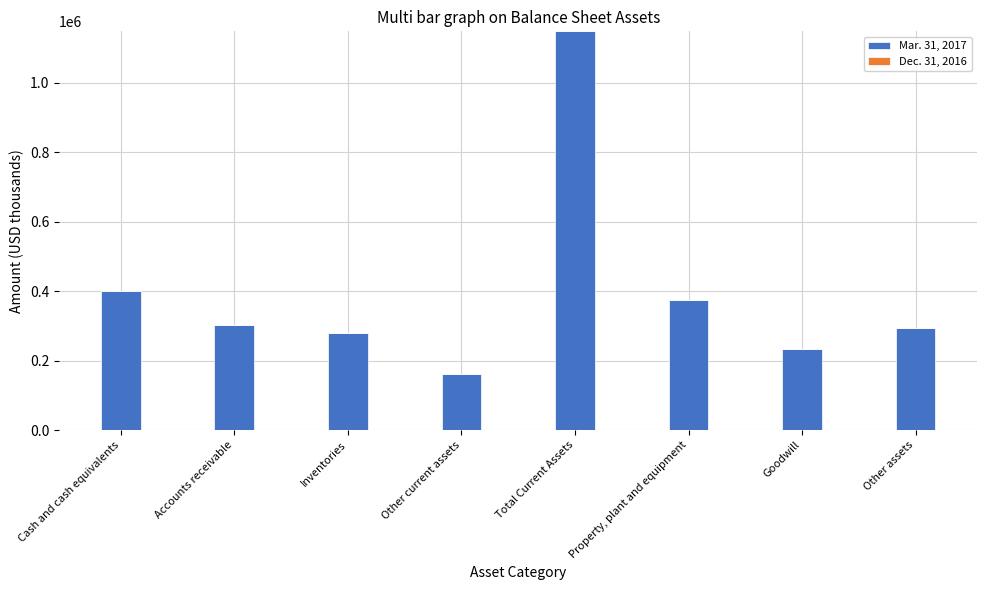

The Mar. 31, 2017 series shows 295013 at Other assets. True or false?

True